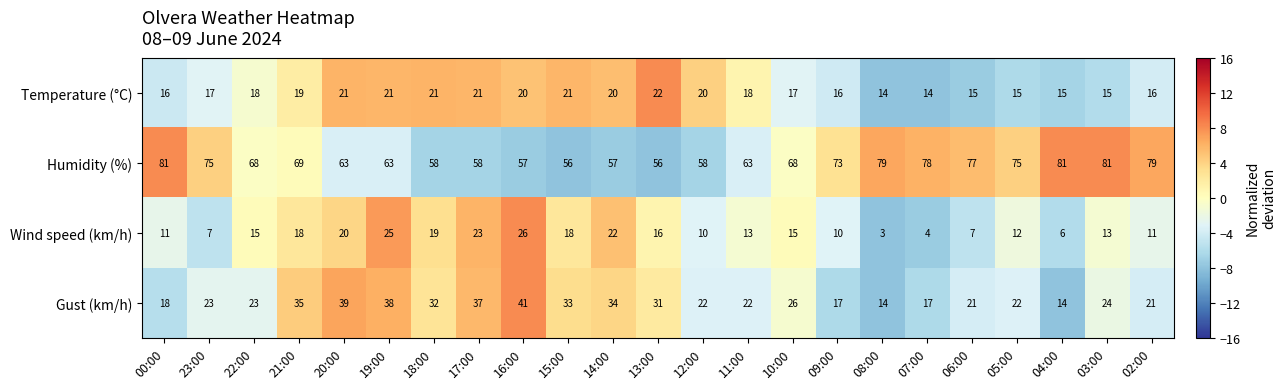

How many Temperature (°C) values are between 15 and 21?

20